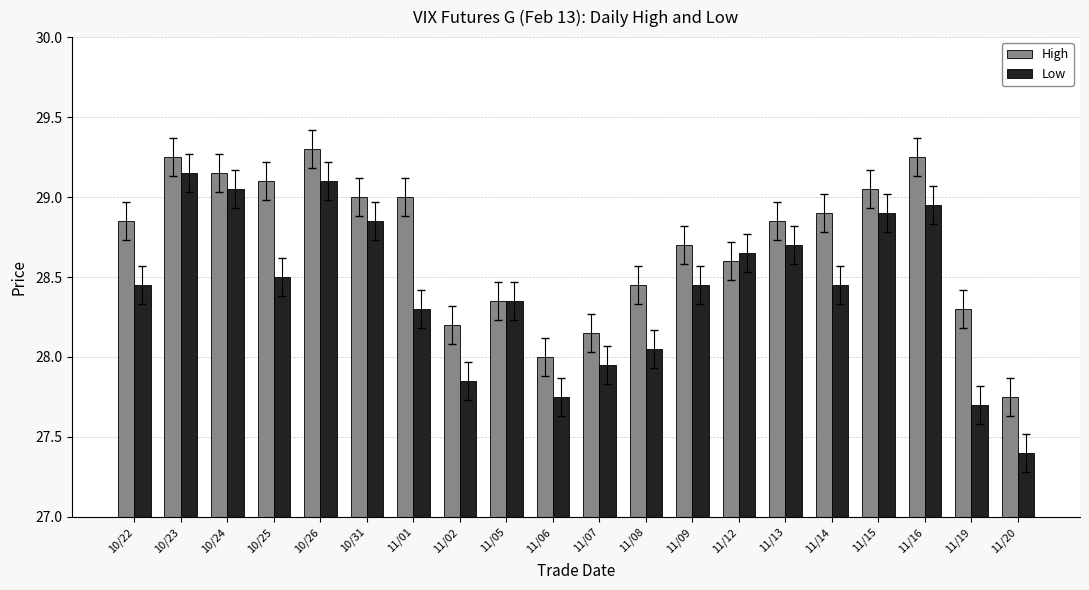

Count the number of categories in the chart.

20